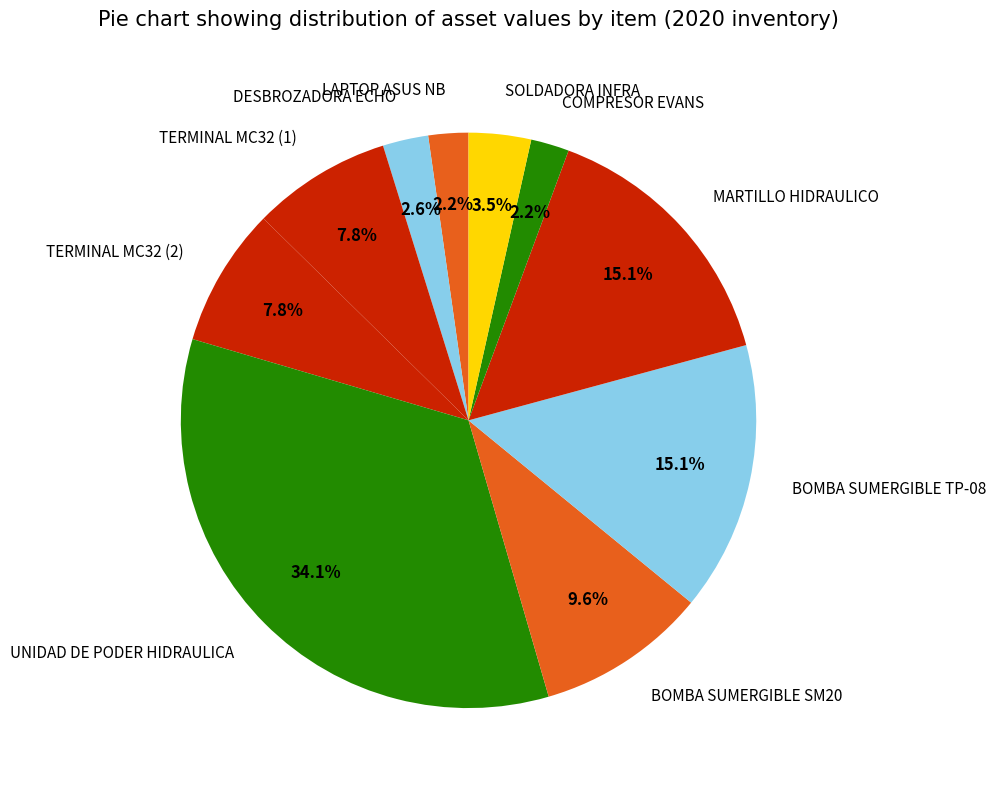

Count the number of slices in the pie.

10